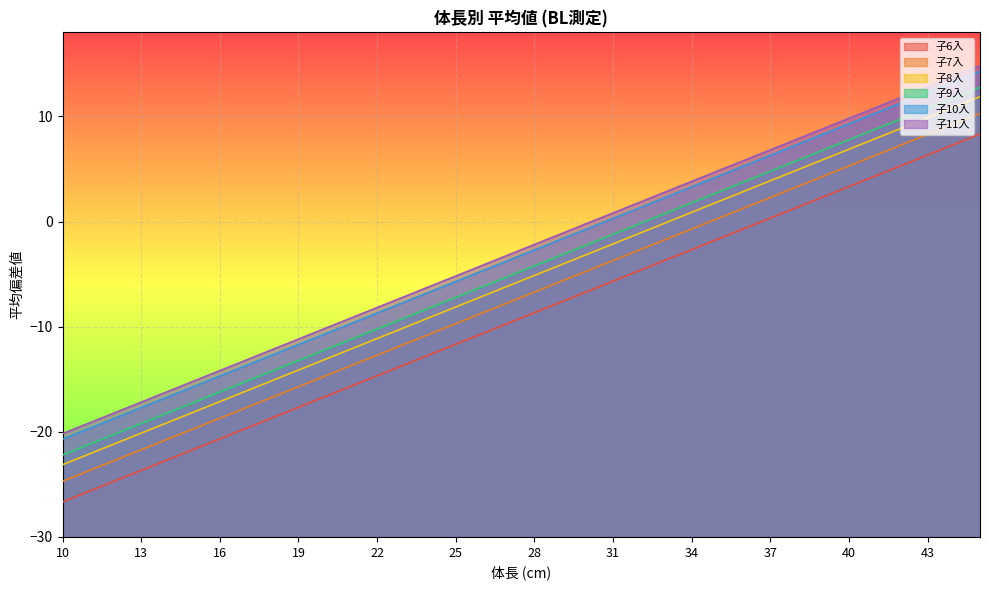

What is the value of the 子8入 point at the 28th from the left?

3.9